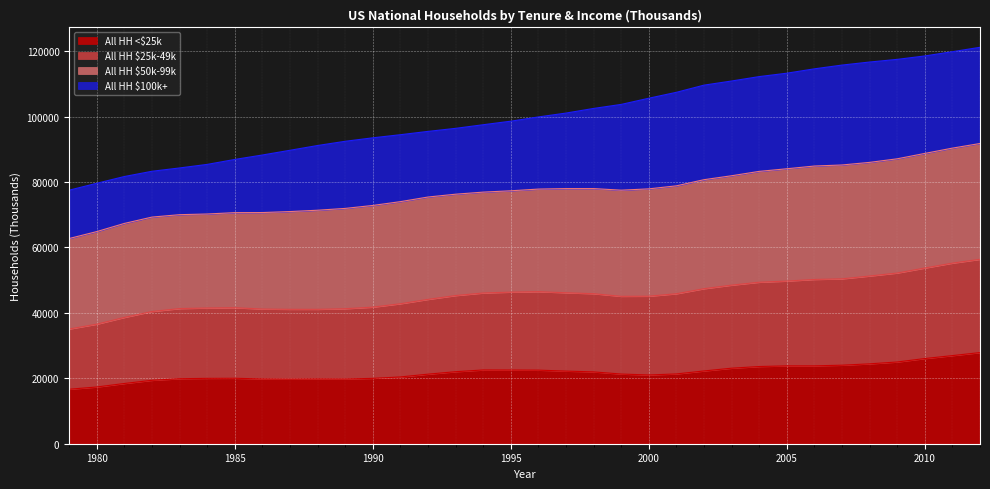

What is the maximum value for All HH <$25k?

27861.8